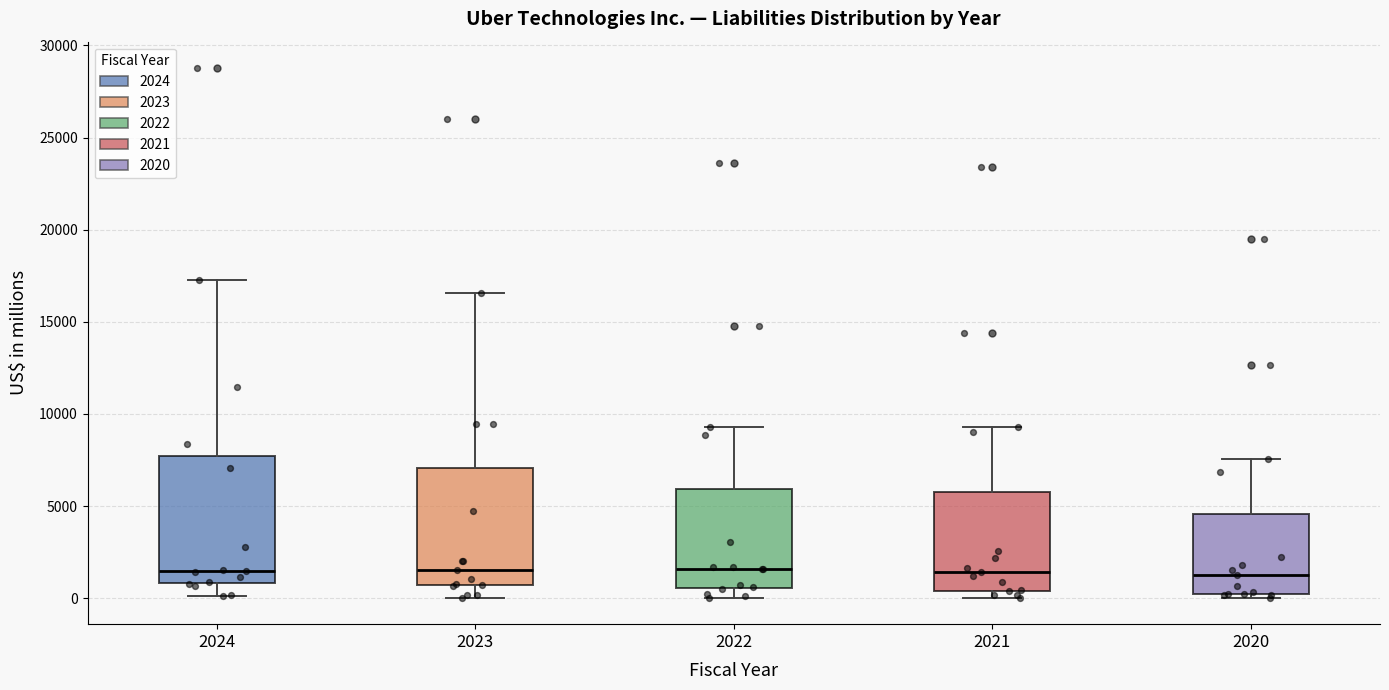

Where does the median line of the box at x = 2022 sit on the y-axis? The values are not printed on the chart, so give them approximately, as read against the axis.

1500